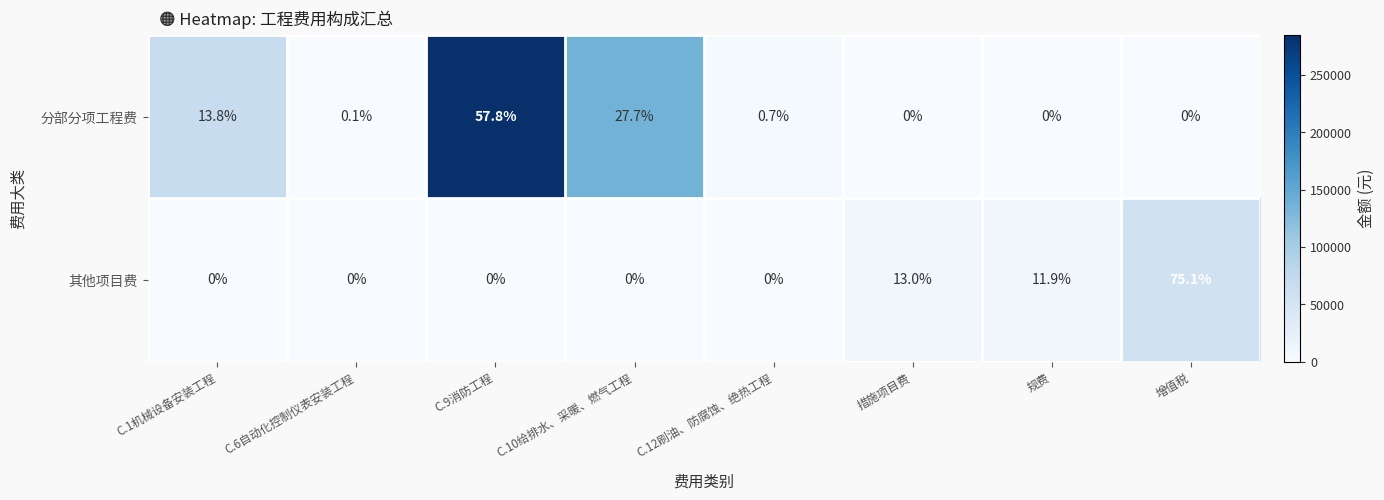

What is the maximum value shown in the chart?

75.1